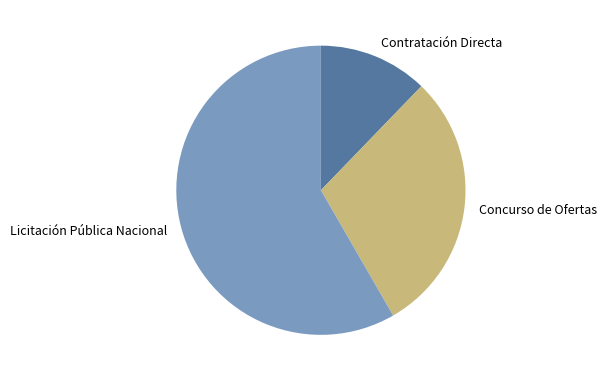

Between Contratación Directa and Concurso de Ofertas, which is larger?

Concurso de Ofertas